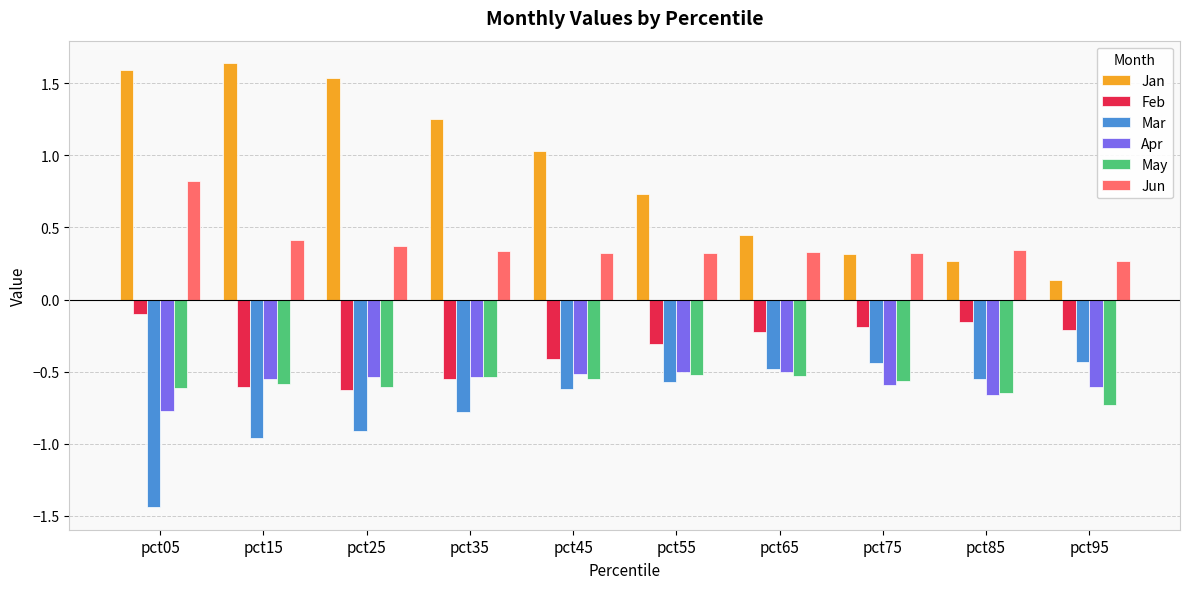

Read the Jan value at pct55.

0.7